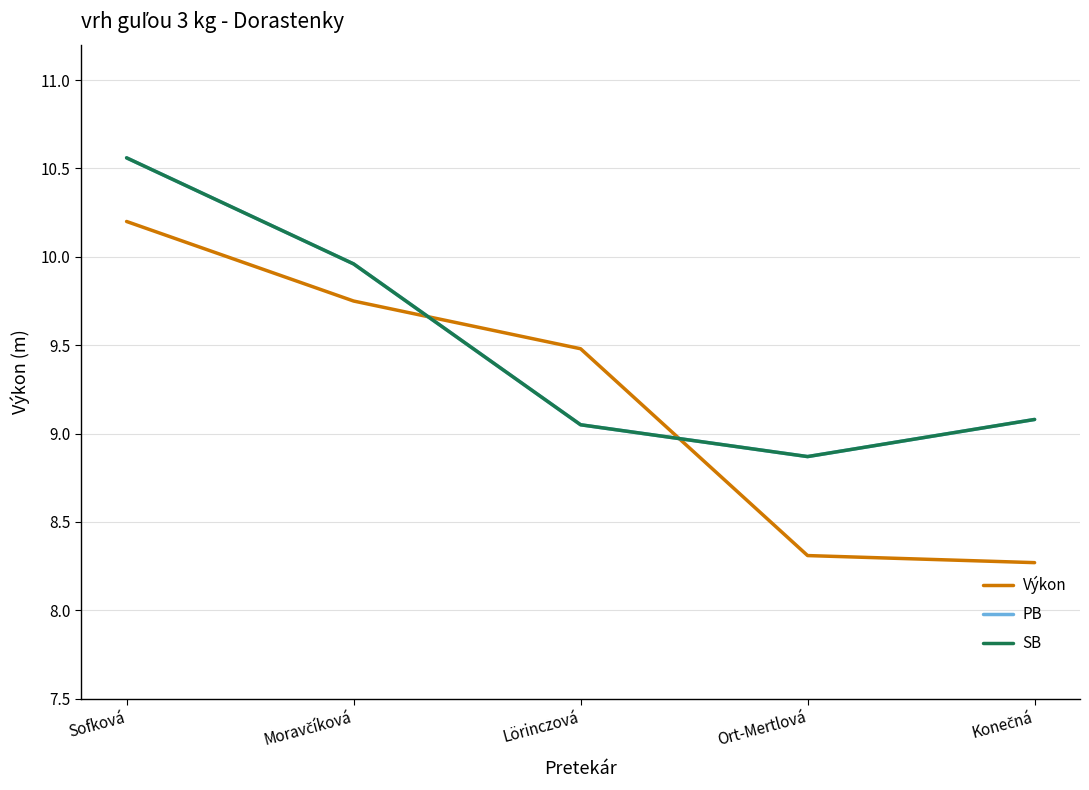

Does the chart have visible grid lines?

Yes